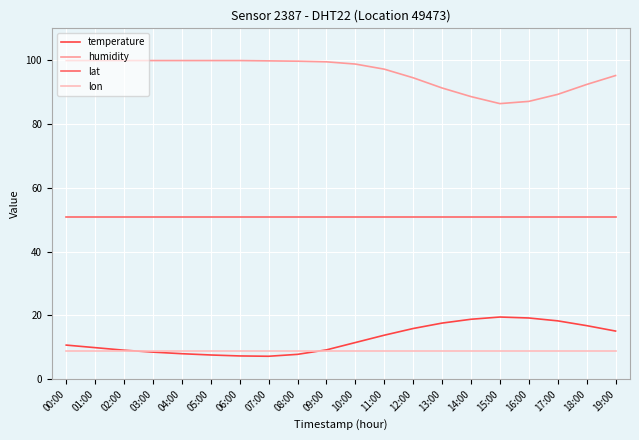

What is the minimum value shown in the chart?

7.2